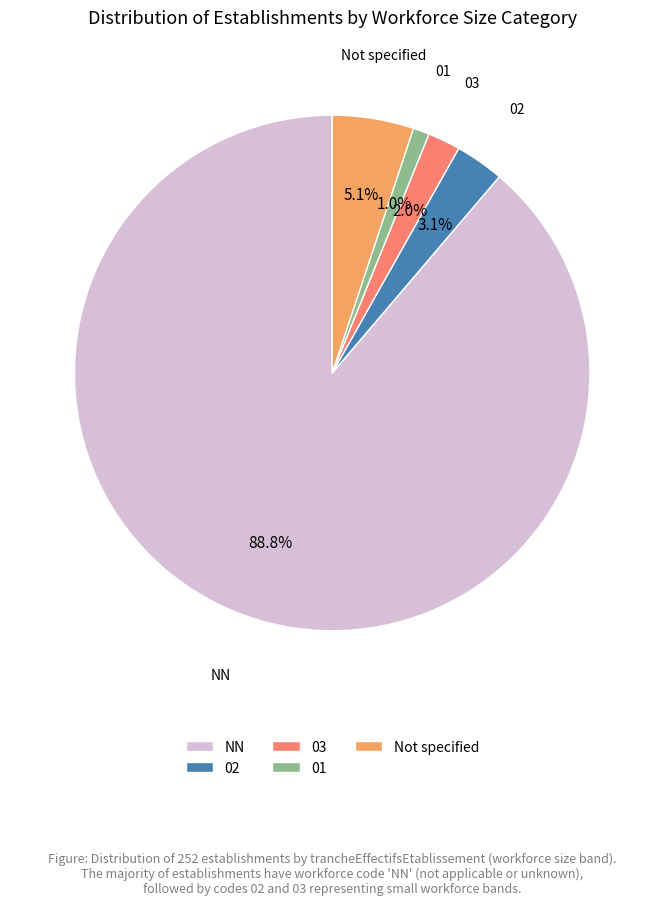

Which has a higher value, Not specified or 01?

Not specified